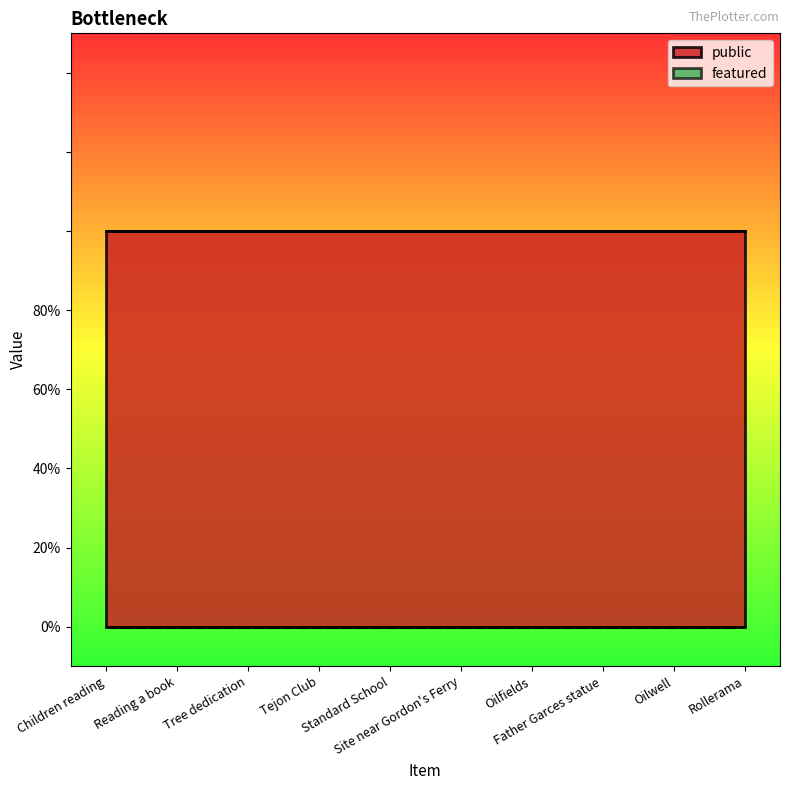

What is the sum of the public values at Oilwell and Site near Gordon's Ferry?

2